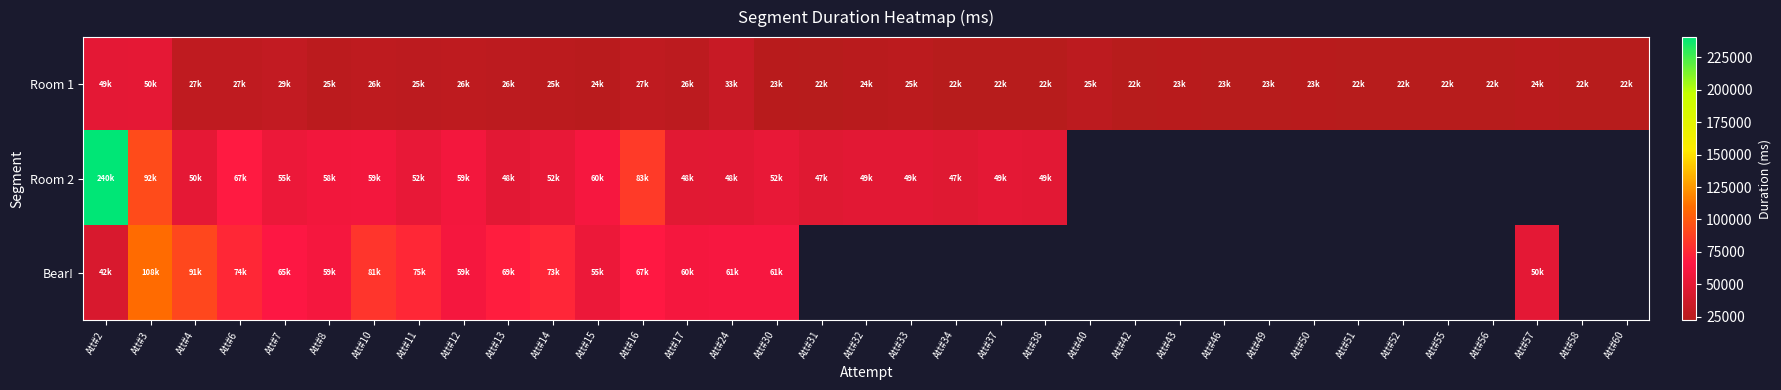

Which category has the lowest value in the Room 1 series?

Att#34